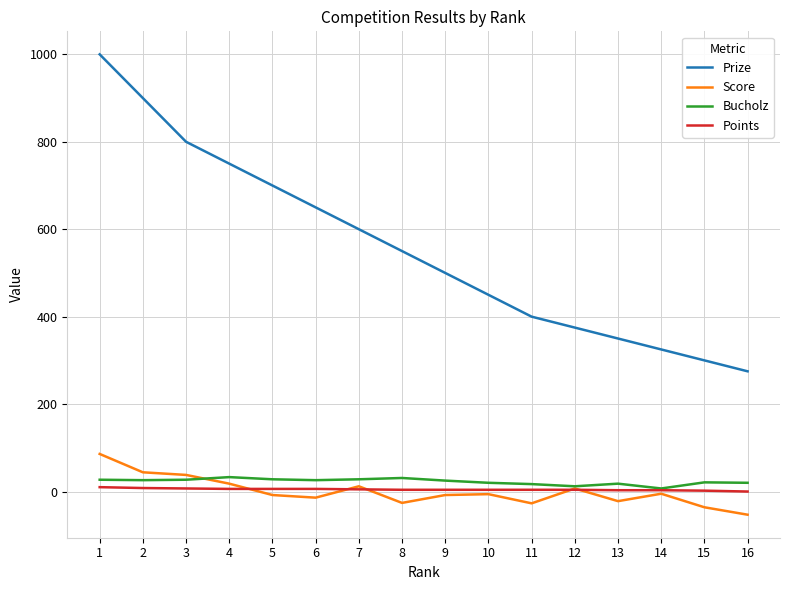

How many values in the Points series are below 4?

4